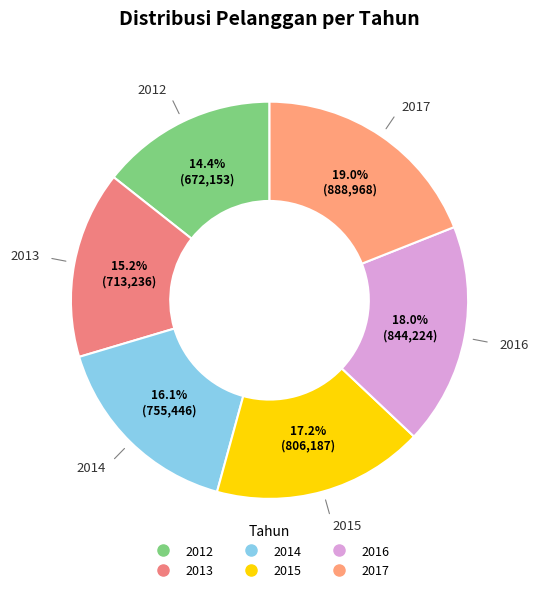

Count the number of slices in the pie.

6